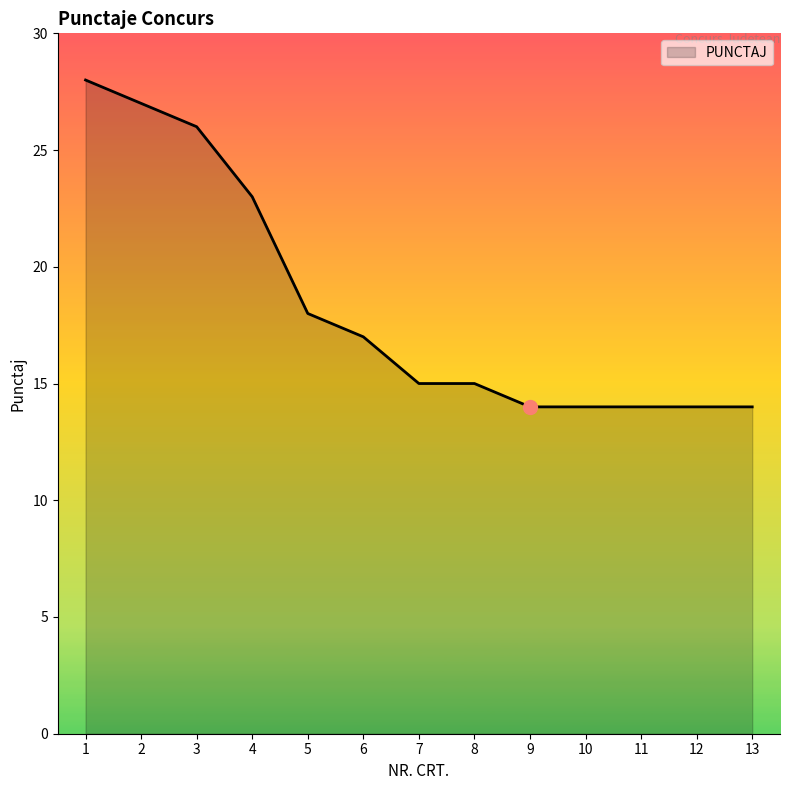

The chart shows a value of 23 at 11. True or false?

False